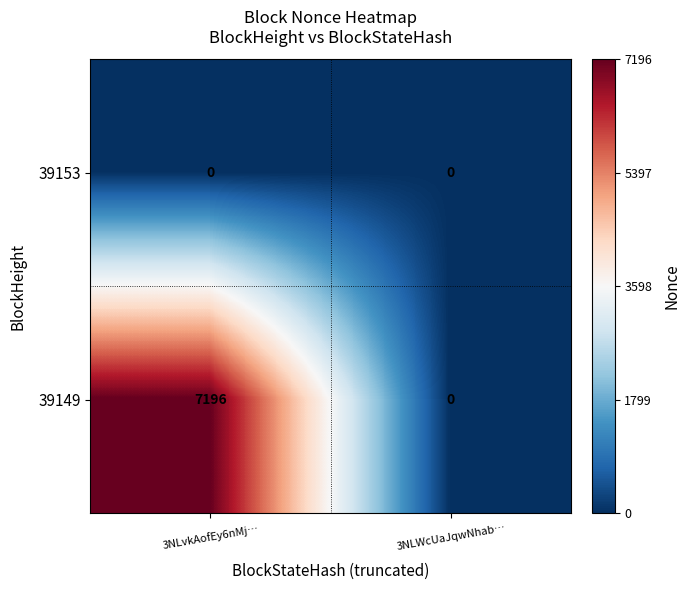

At 3NLvkAofEy6nMj…, list the series in order from largest to smallest.

39149, 39153